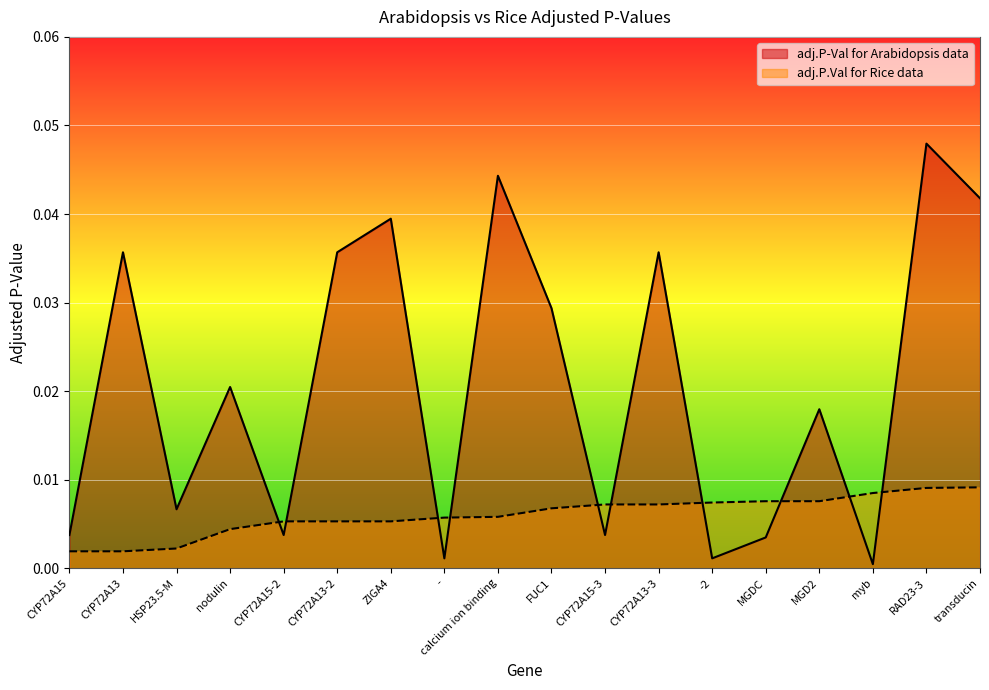

What position from the right is CYP72A13-2?

13